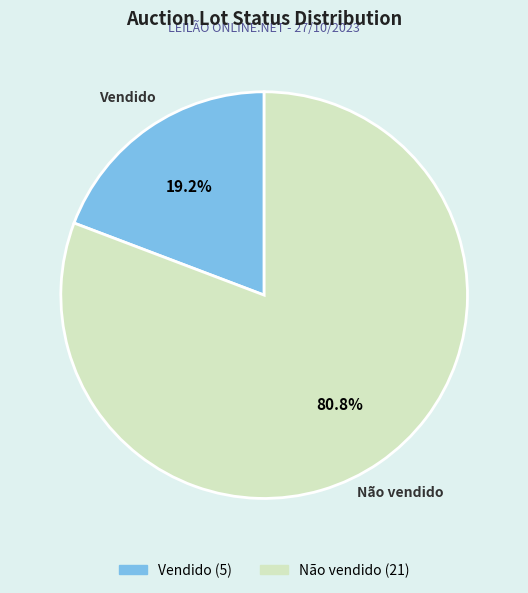

Count the number of slices in the pie.

2